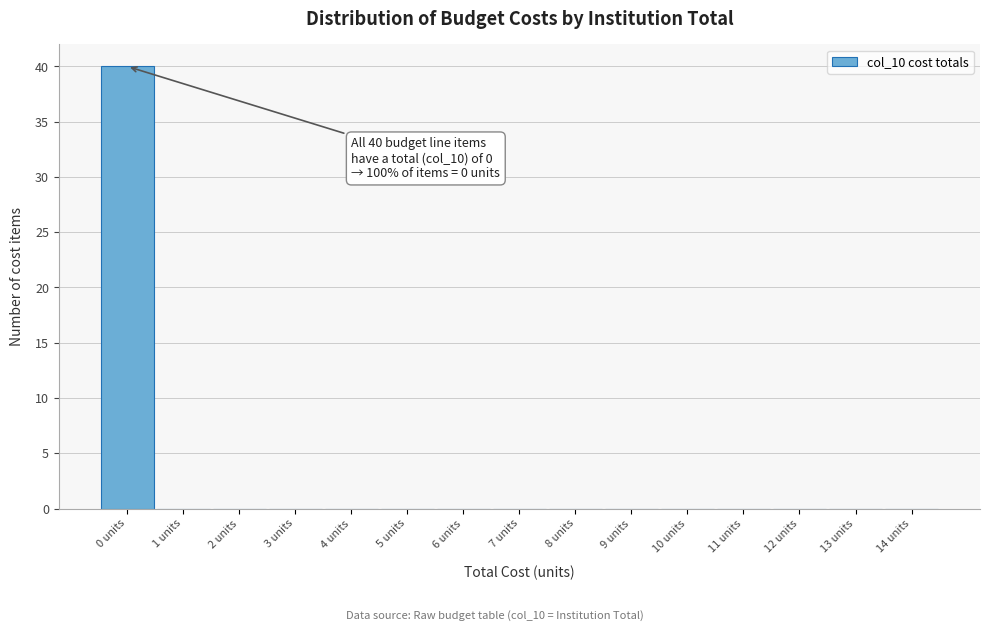

Reading left to right, transcribe all the data shown in this chart.

0 units=40	1 units=0	2 units=0	3 units=0	4 units=0	5 units=0	6 units=0	7 units=0	8 units=0	9 units=0	10 units=0	11 units=0	12 units=0	13 units=0	14 units=0